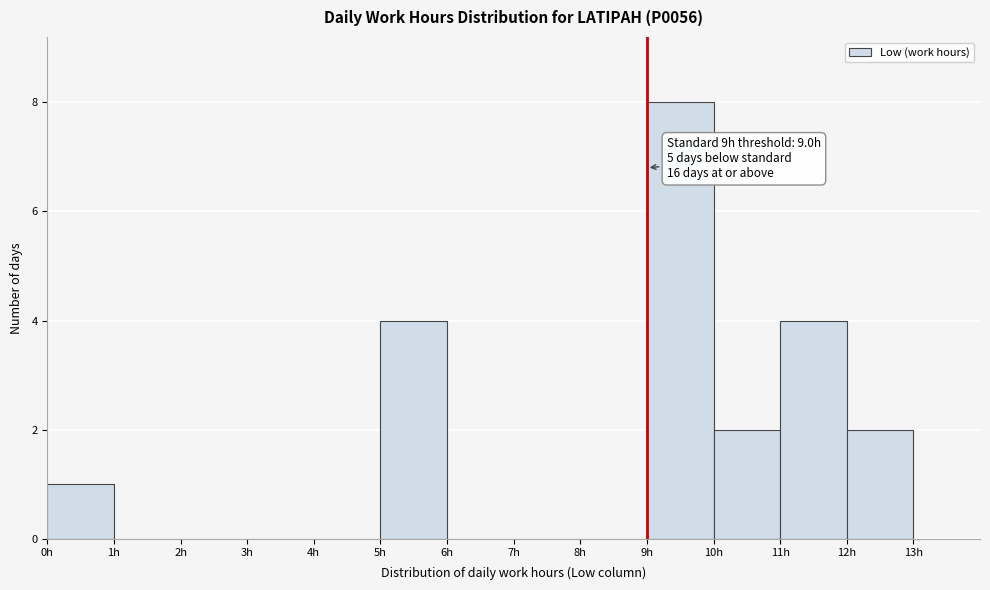

Over which range of the x-axis is the bar tallest?

9 to 10